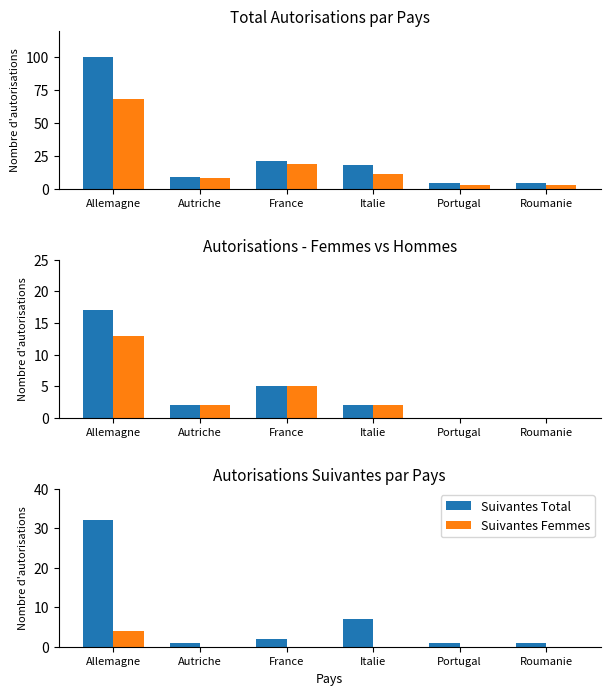

What is the sum of the Initiales values at Allemagne and Roumanie?

71